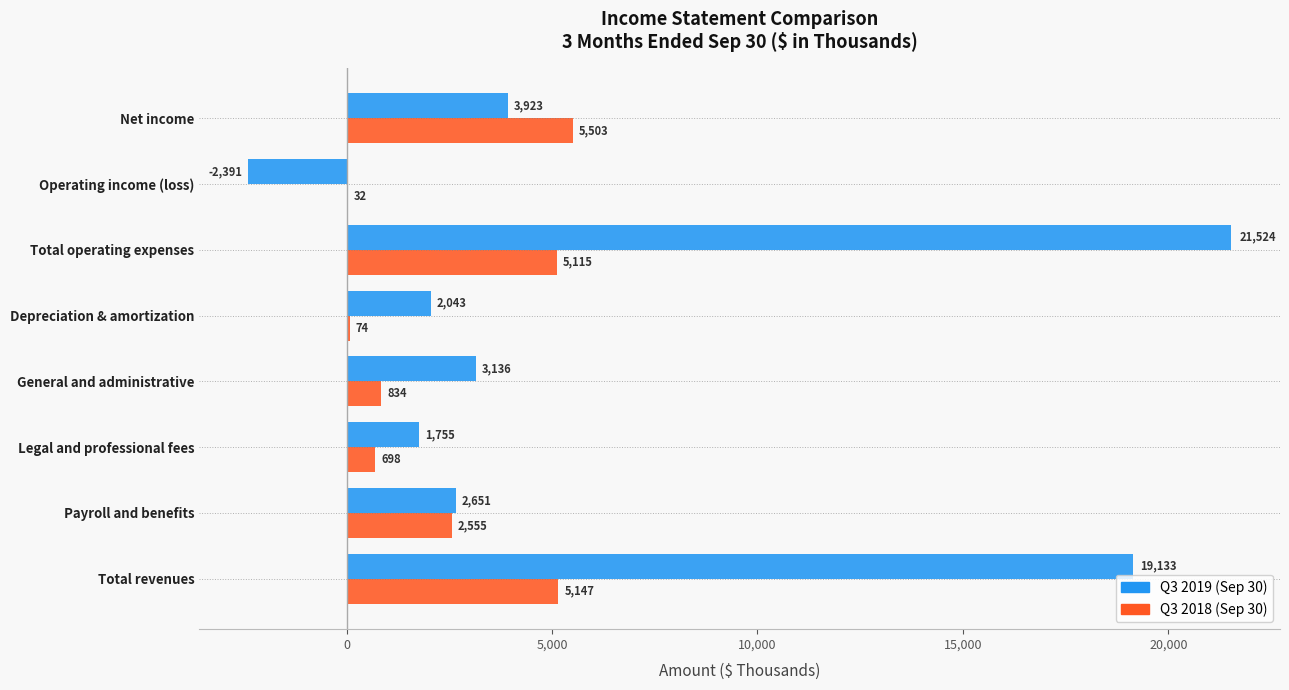

The Q3 2019 (Sep 30) series shows 1339 at General and administrative. True or false?

False